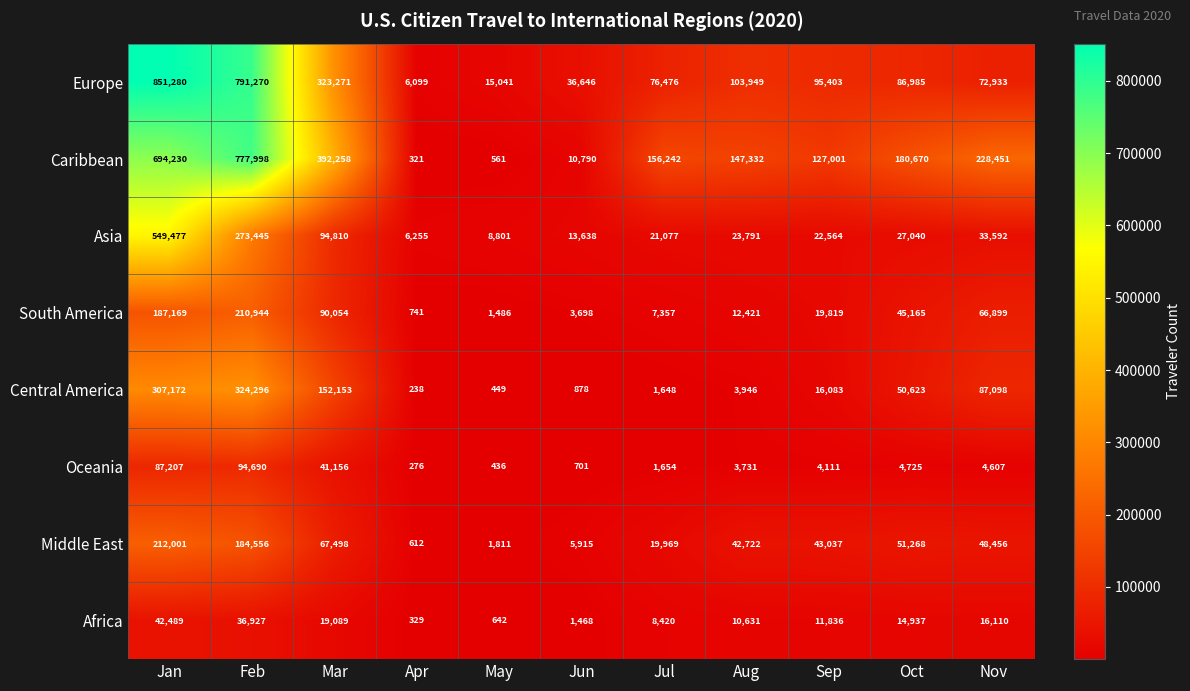

Where is Caribbean nearest to the value 389159?

Mar